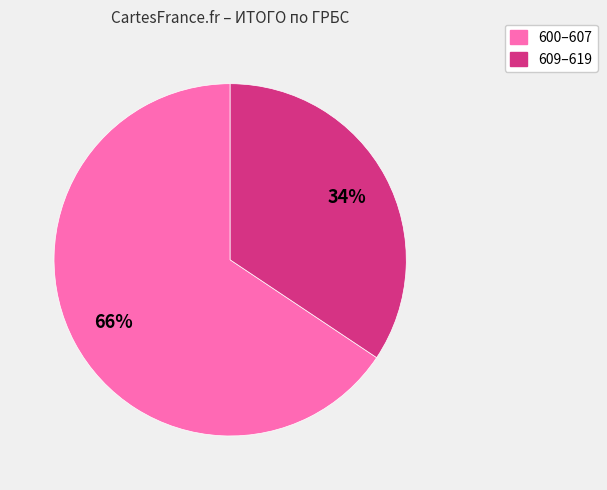

To the nearest percent, what is the average slice percentage?

50%